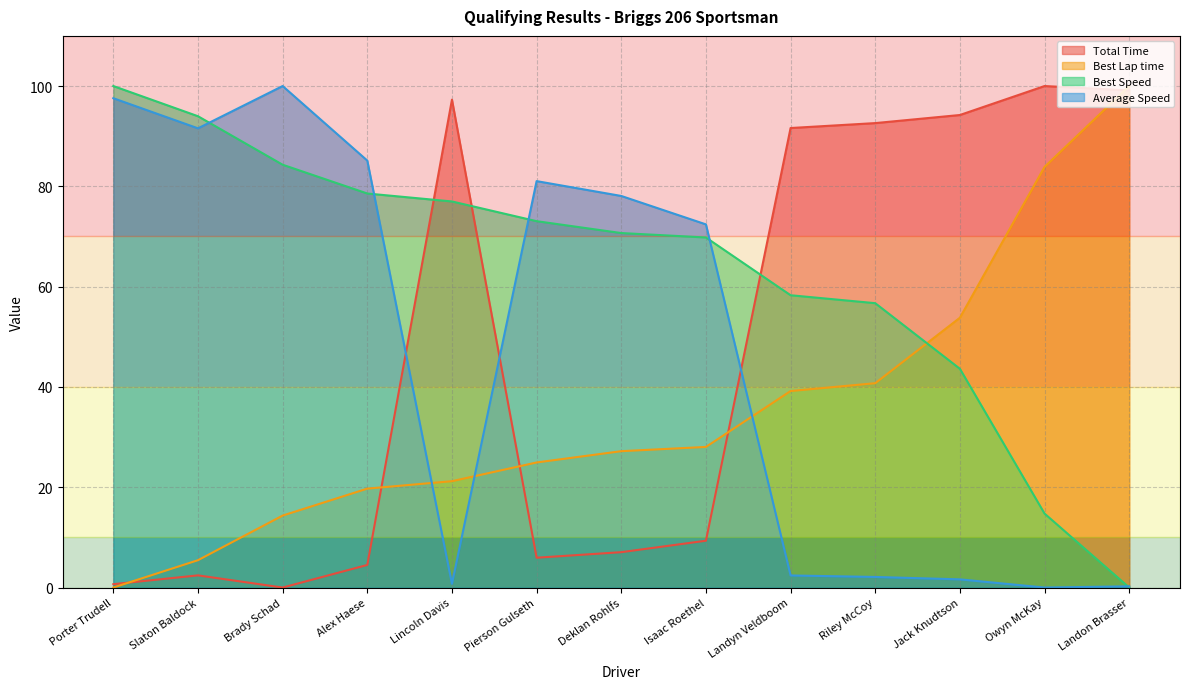

True or false: Total Time has more than 1 points higher than both neighbors.

True